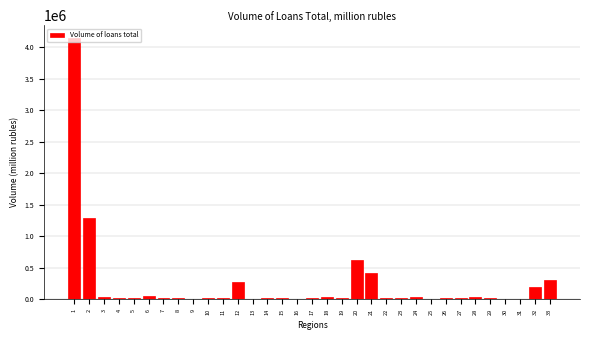

What is the greatest value displayed?

4137875